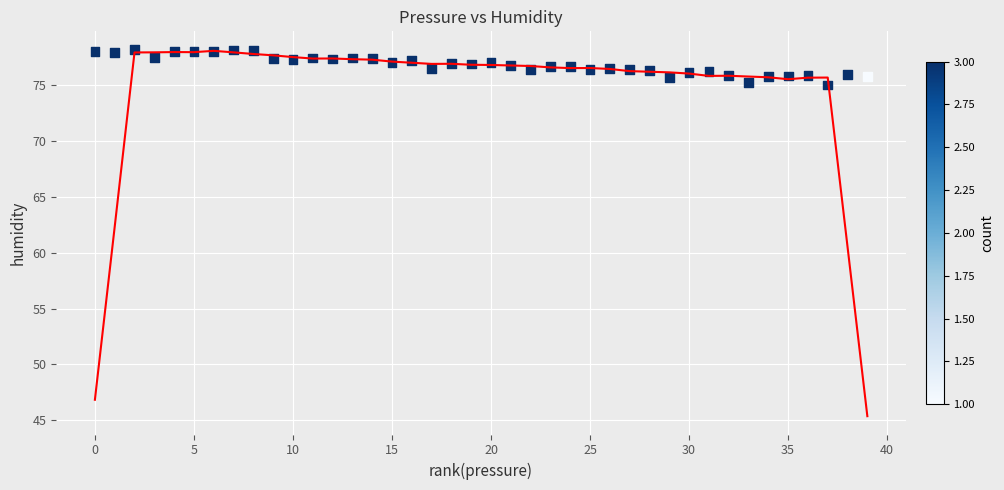

What is the range of Y values (max minus min)?

3.2